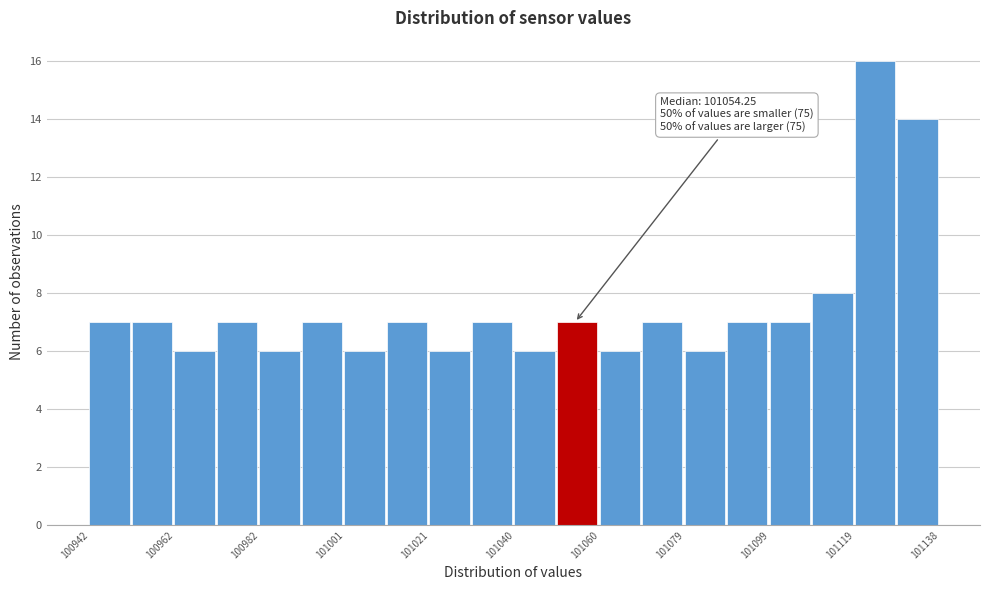

Over which range of the x-axis is the bar tallest?

101118 to 101128